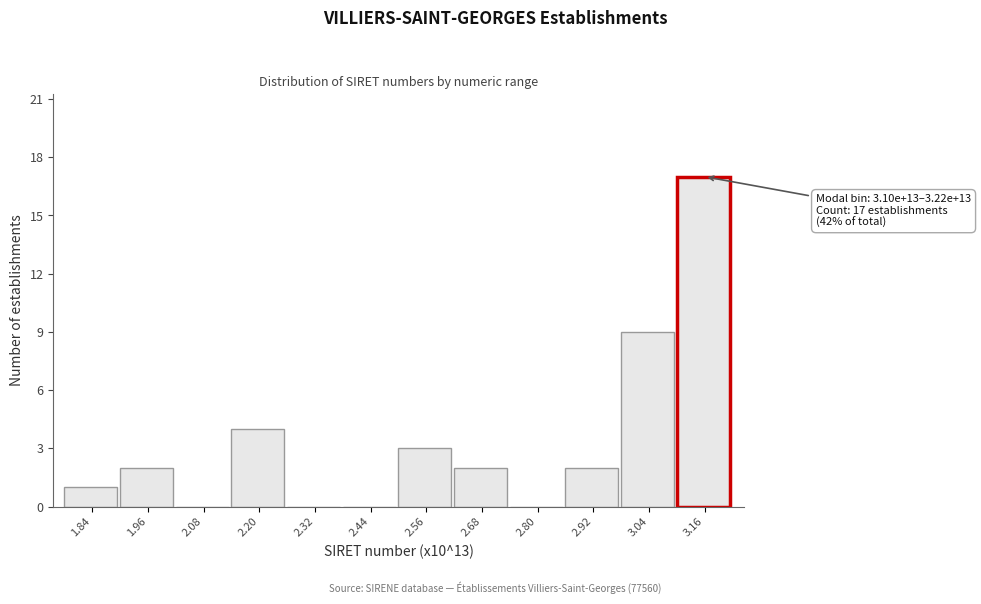

Over which range of the x-axis is the bar tallest?

3.10 to 3.22